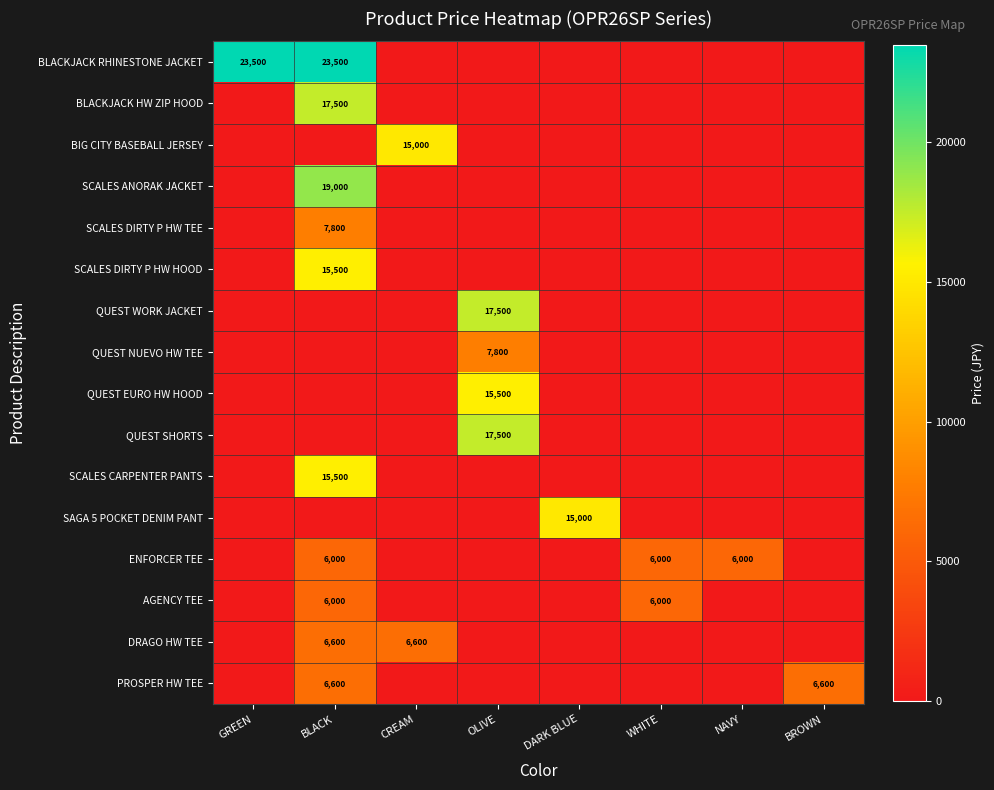

Is it true that DRAGO HW TEE equals 6600 at CREAM?

True